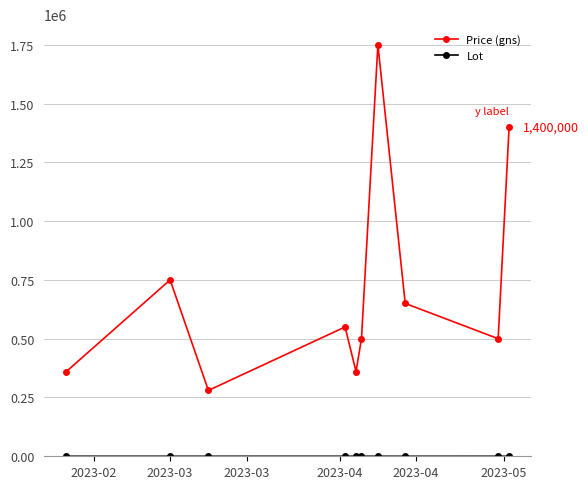

Which series has the largest range (max minus min)?

Price (gns)